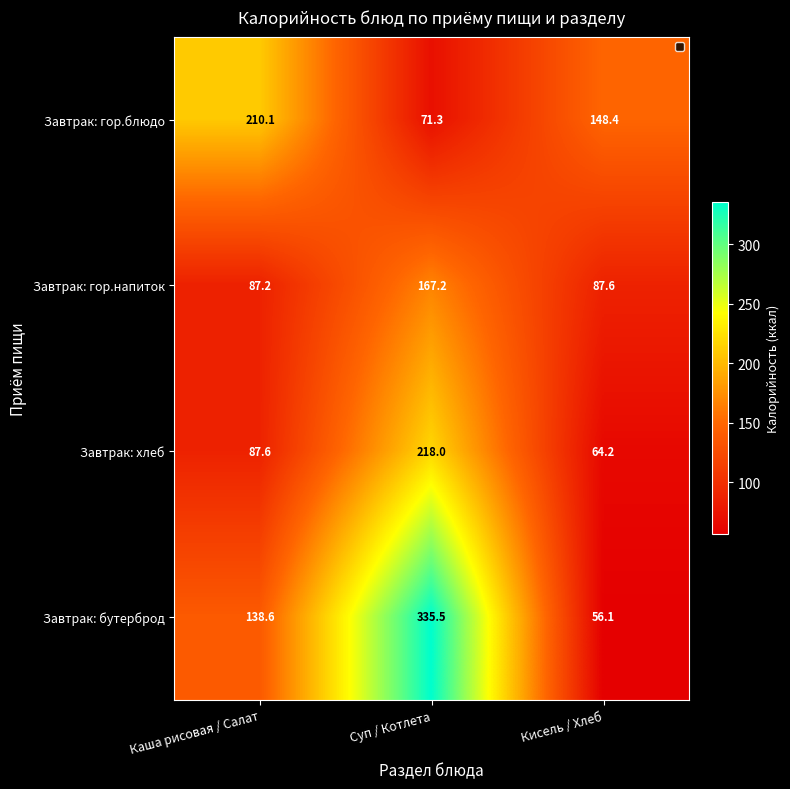

Which series has the largest range (max minus min)?

Завтрак: бутерброд